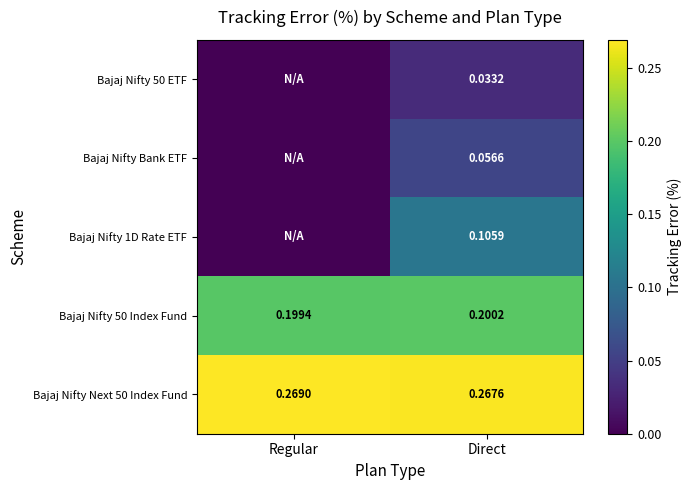

At which label is Bajaj Nifty Next 50 Index Fund closest to 0?

Direct